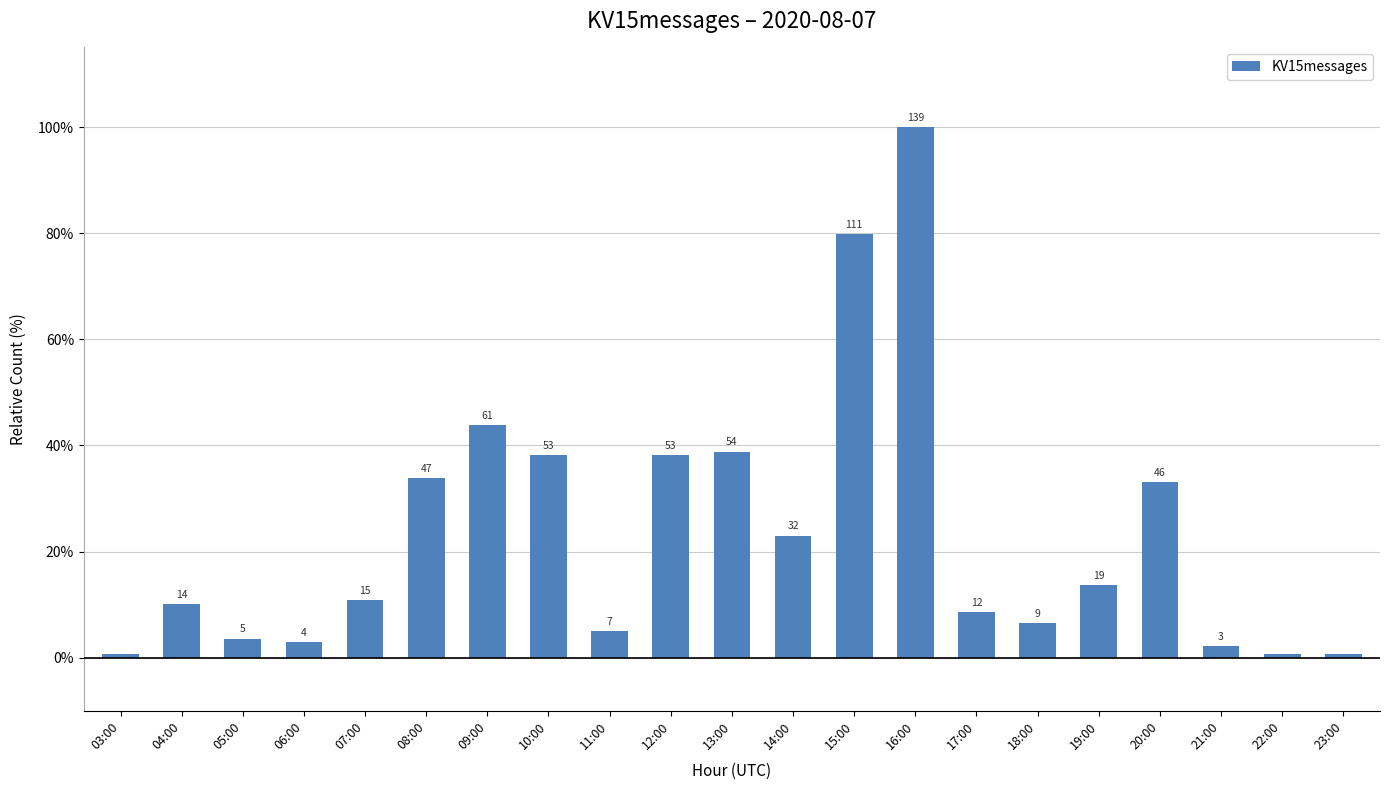

The value at 16:00 is 35.0. True or false?

False